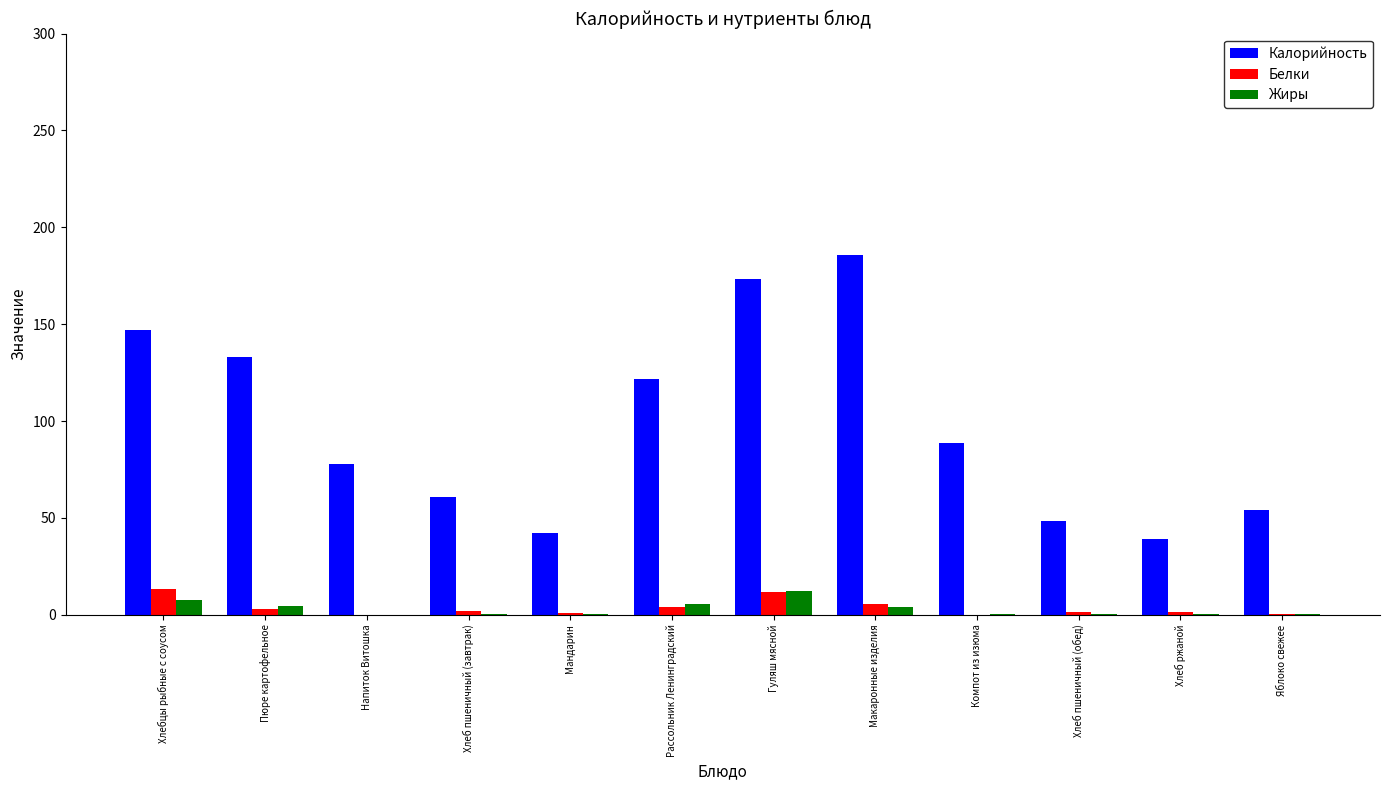

What is the approximate value of Белки at Гуляш мясной?

11.7